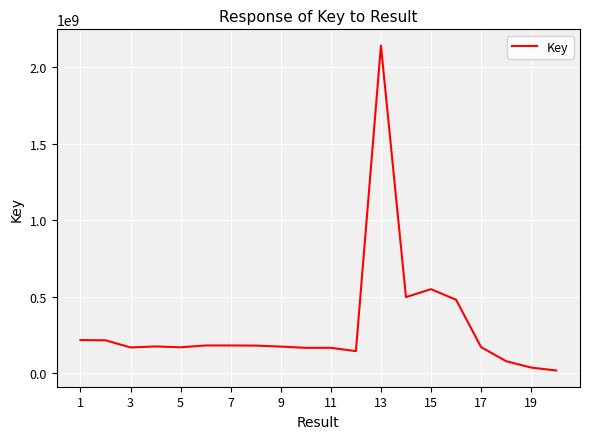

What is the maximum value shown in the chart?

2142245831